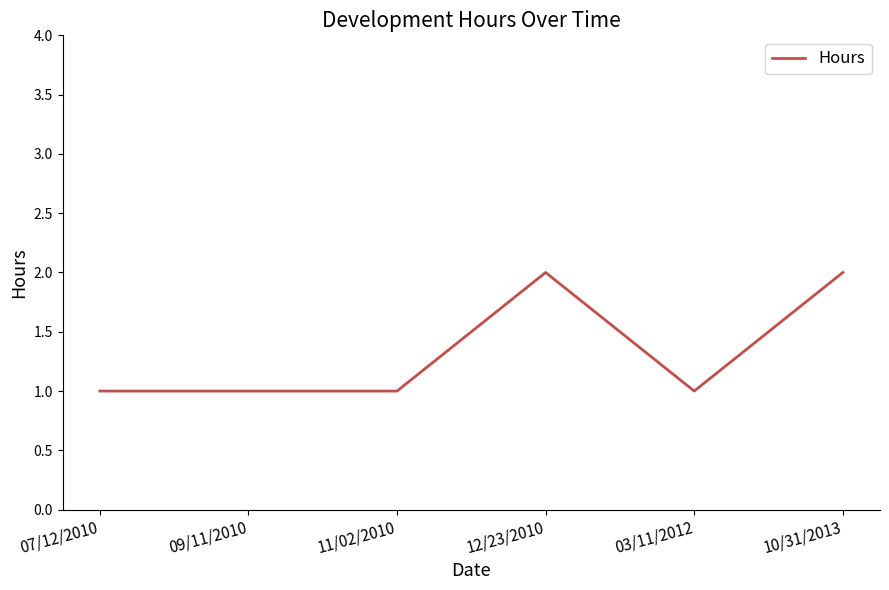

The value at 12/23/2010 is 3. True or false?

False